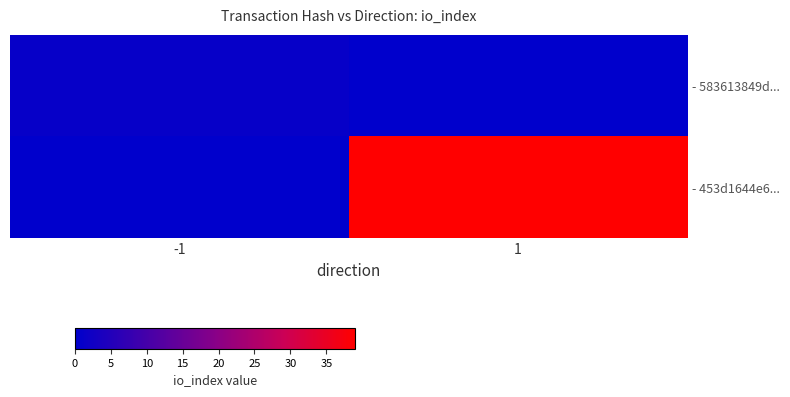

What is the total value across all series at -1?

1